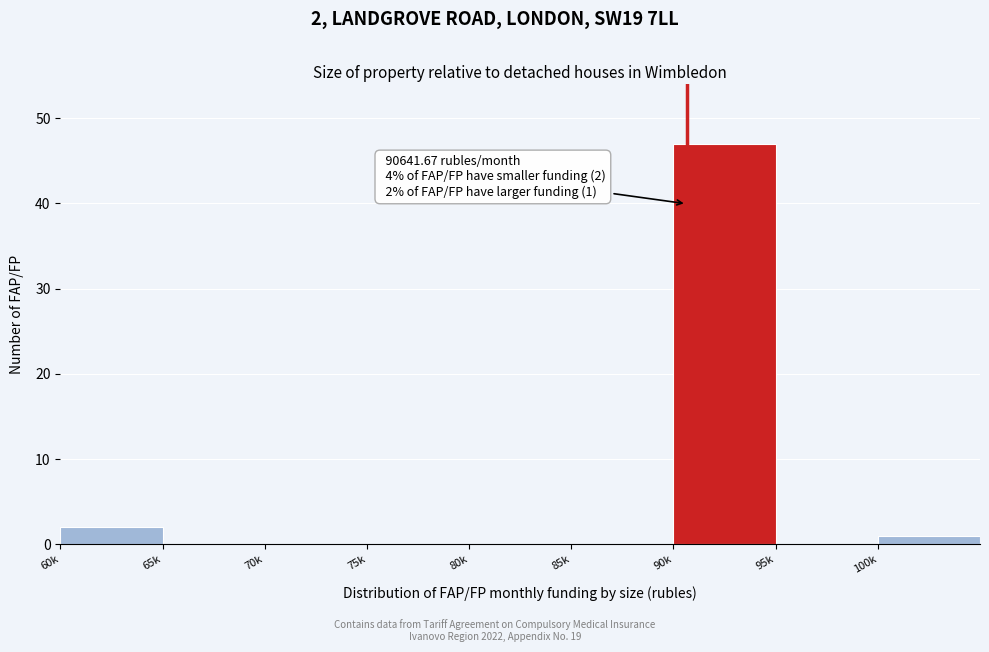

Reading right to left, transcribe all the data shown in this chart.

100k=1	95k=0	90k=47	85k=0	80k=0	75k=0	70k=0	65k=0	60k=2